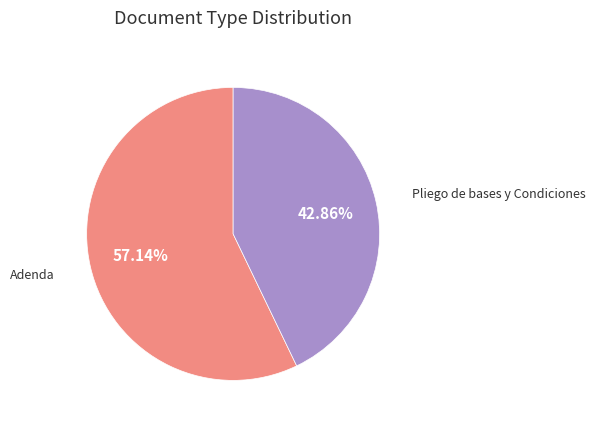

Which slice represents more than half of the pie?

Adenda